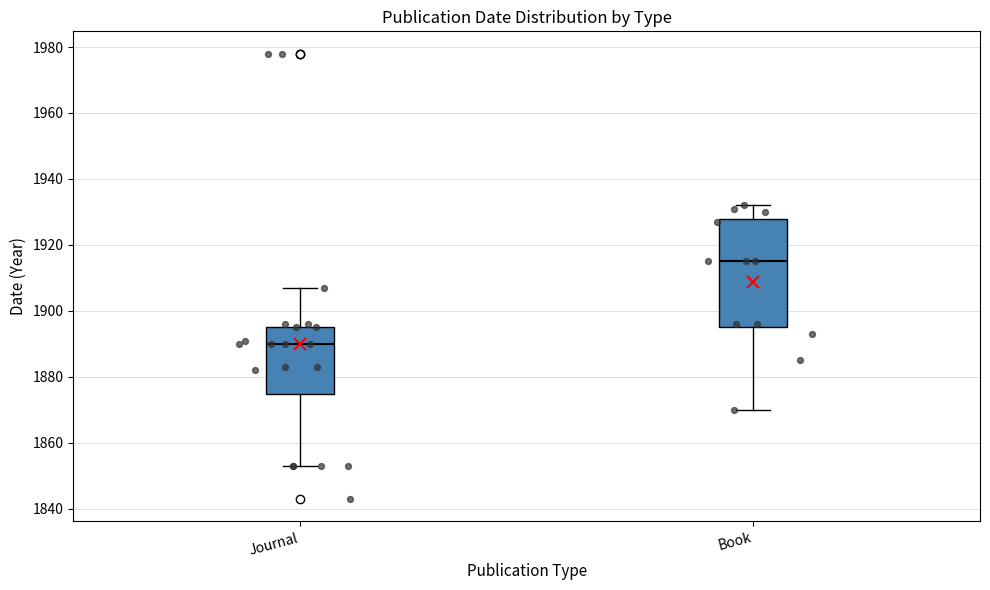

Which box's median line is the lowest?

Journal